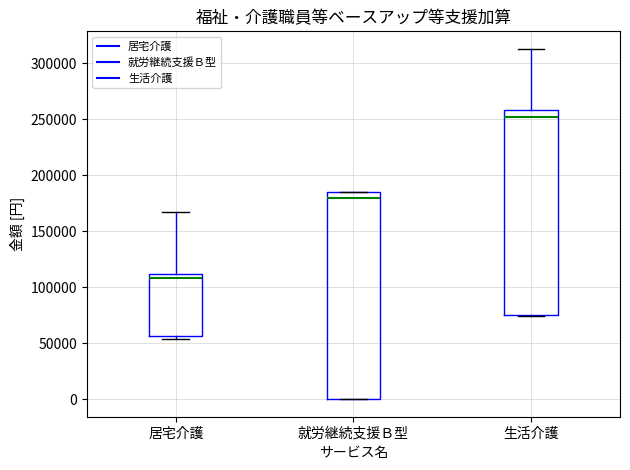

Where is the upper edge of the box for 生活介護 on the y-axis? The values are not printed on the chart, so give them approximately, as read against the axis.

260000